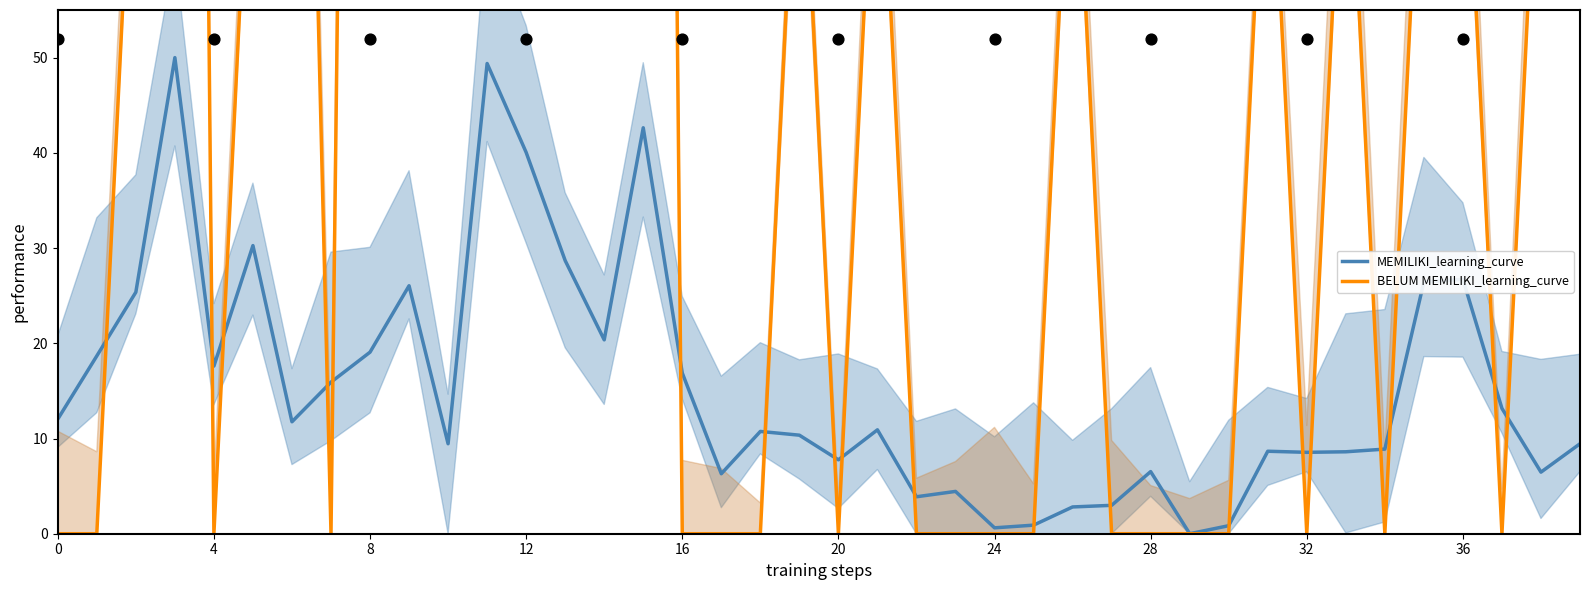

Which series contains the highest Y value?

BELUM MEMILIKI_learning_curve